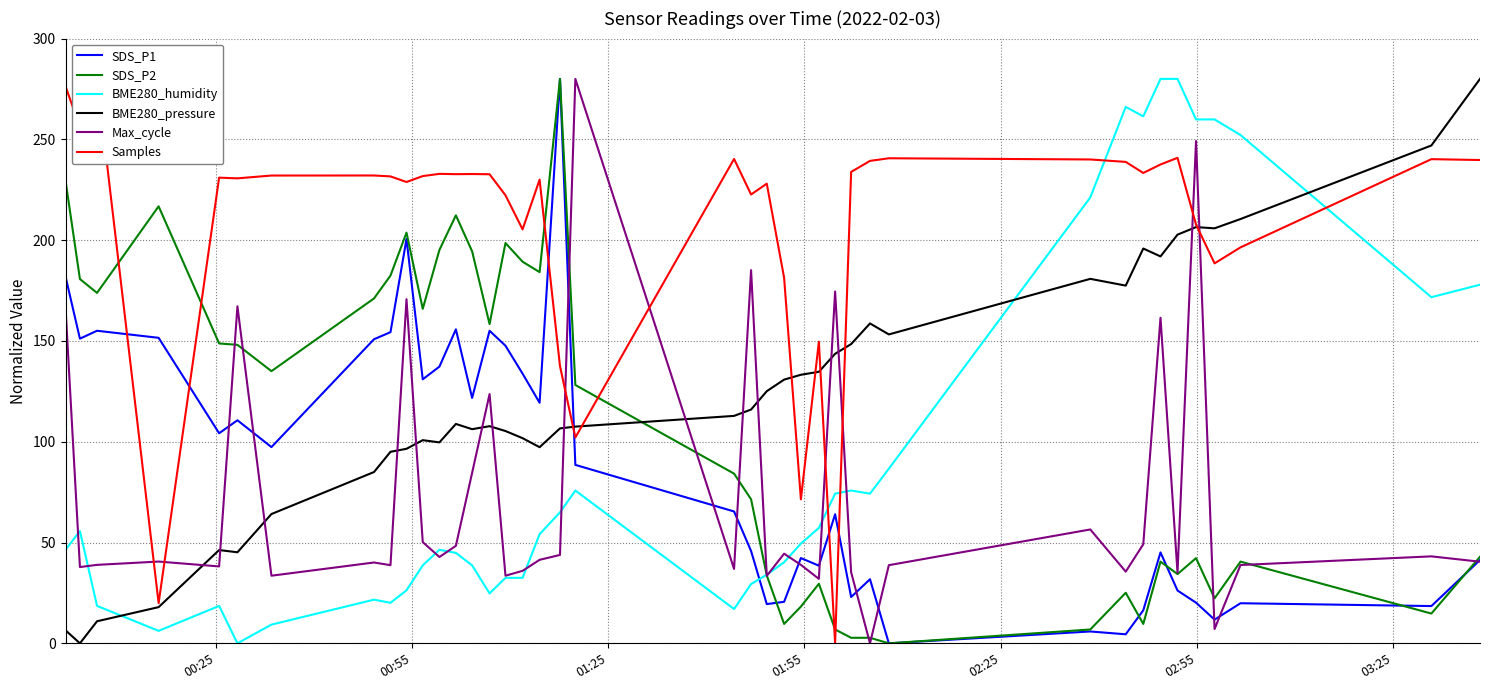

What is the highest value of the Max_cycle series?

280.0